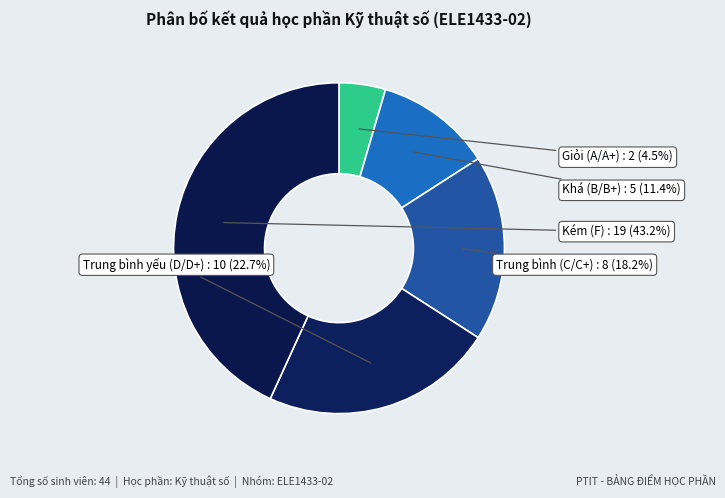

Rank the categories by value from lowest to highest.

Giỏi (A/A+), Khá (B/B+), Trung bình (C/C+), Trung bình yếu (D/D+), Kém (F)